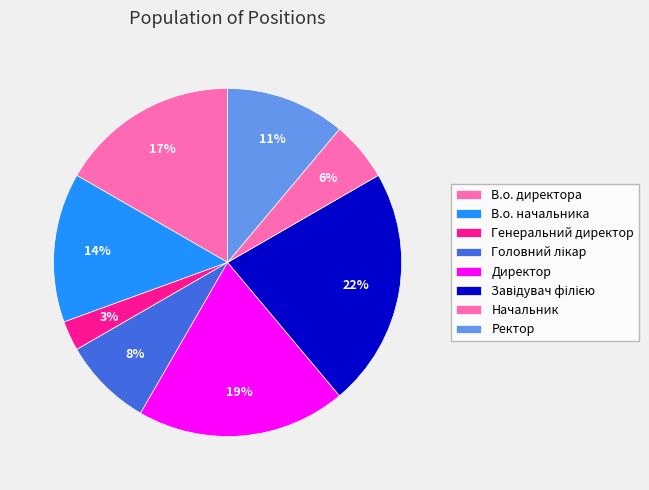

Rank the categories by value from lowest to highest.

Генеральний директор, Начальник, Головний лікар, Ректор, В.о. начальника, В.о. директора, Директор, Завідувач філією